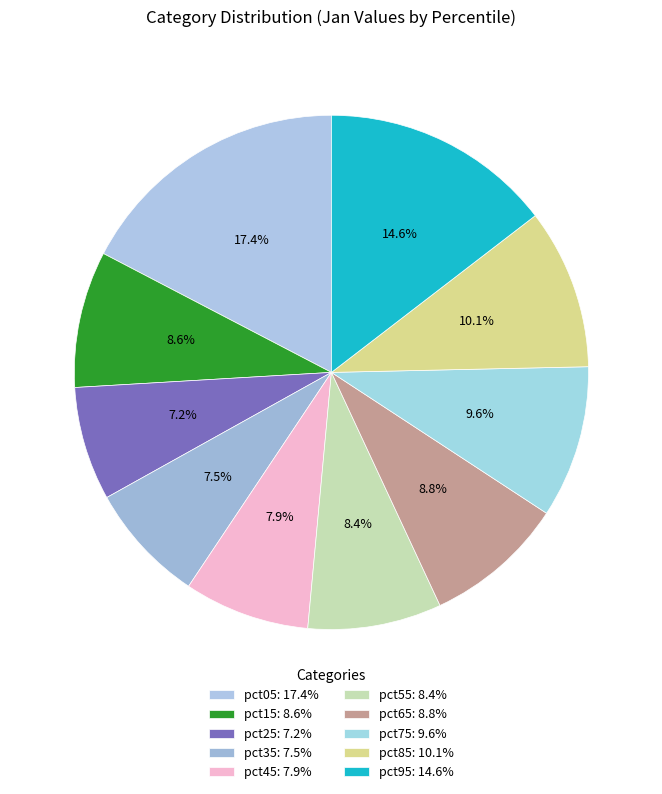

True or false: pct25 accounts for 21% of the total.

False